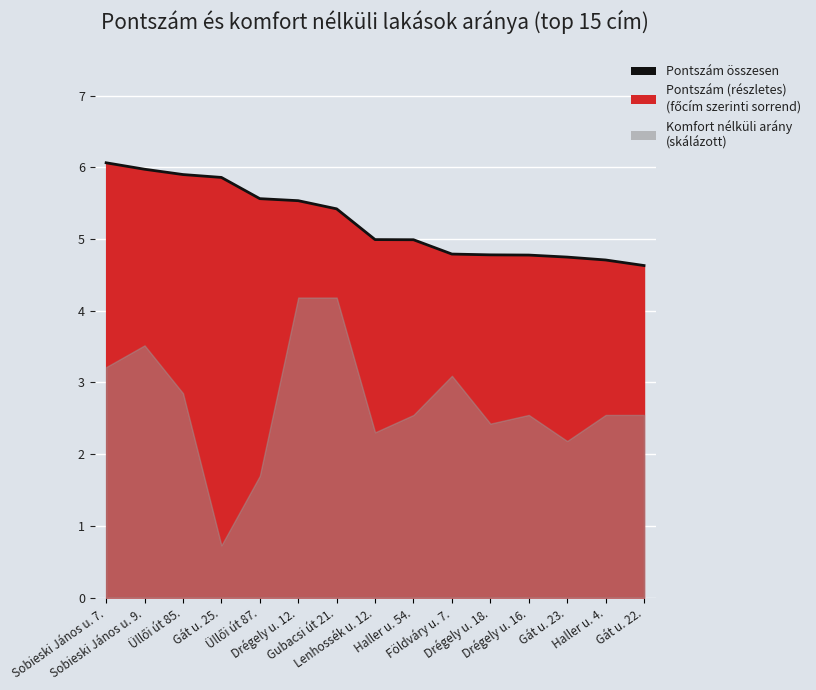

At which label is the value closest to 5?

Lenhossék u. 12.